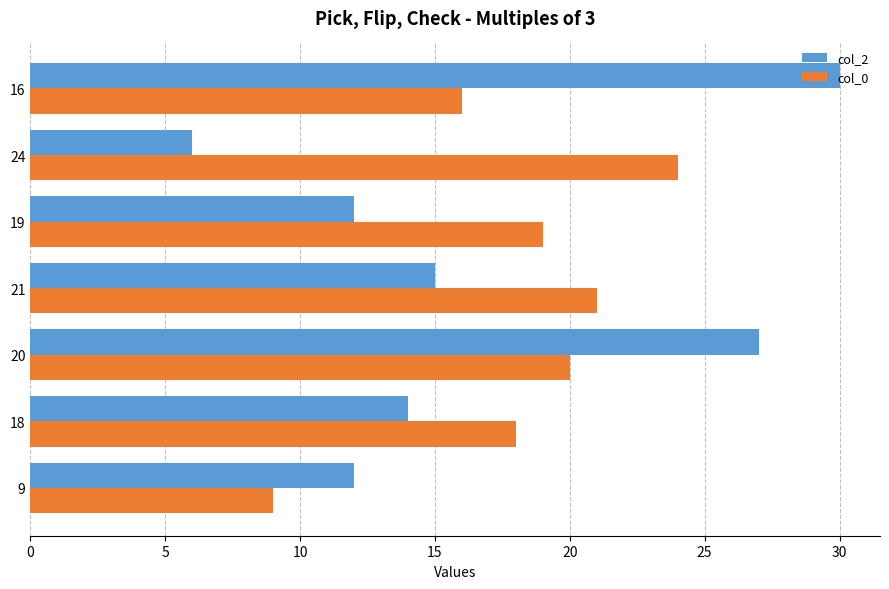

Which series changed the most between 21 and 19?

col_2